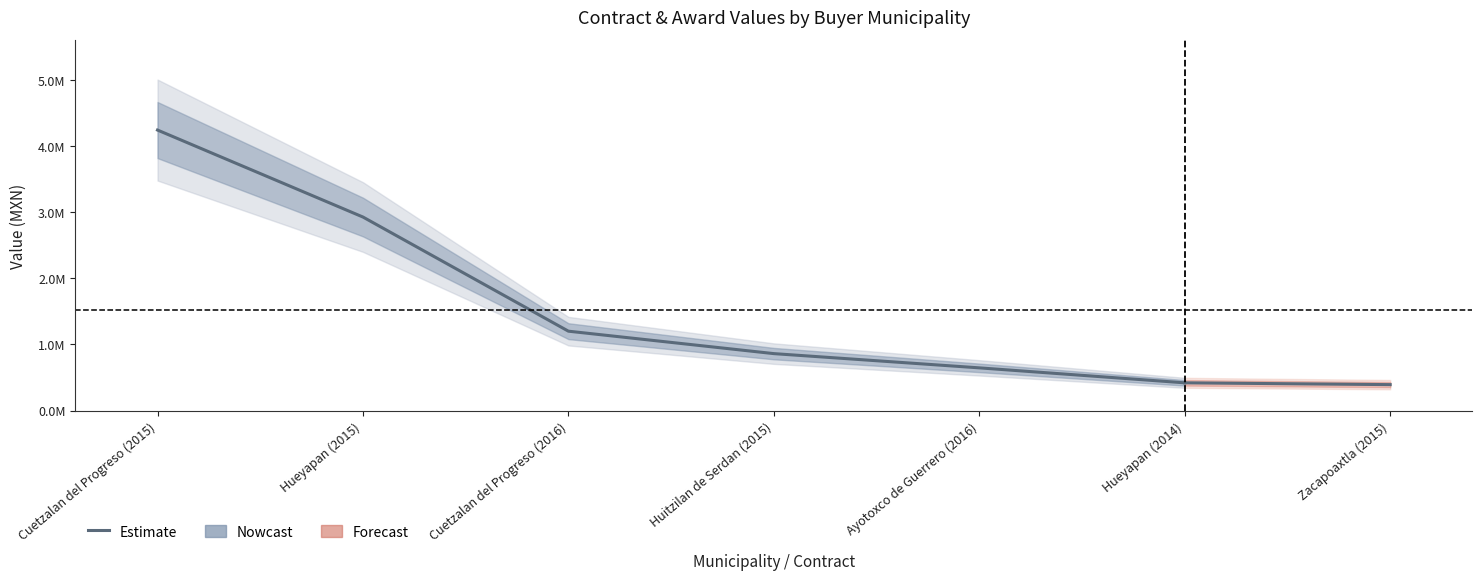

What is the approximate value at Cuetzalan del Progreso (2015)?

4242571.7